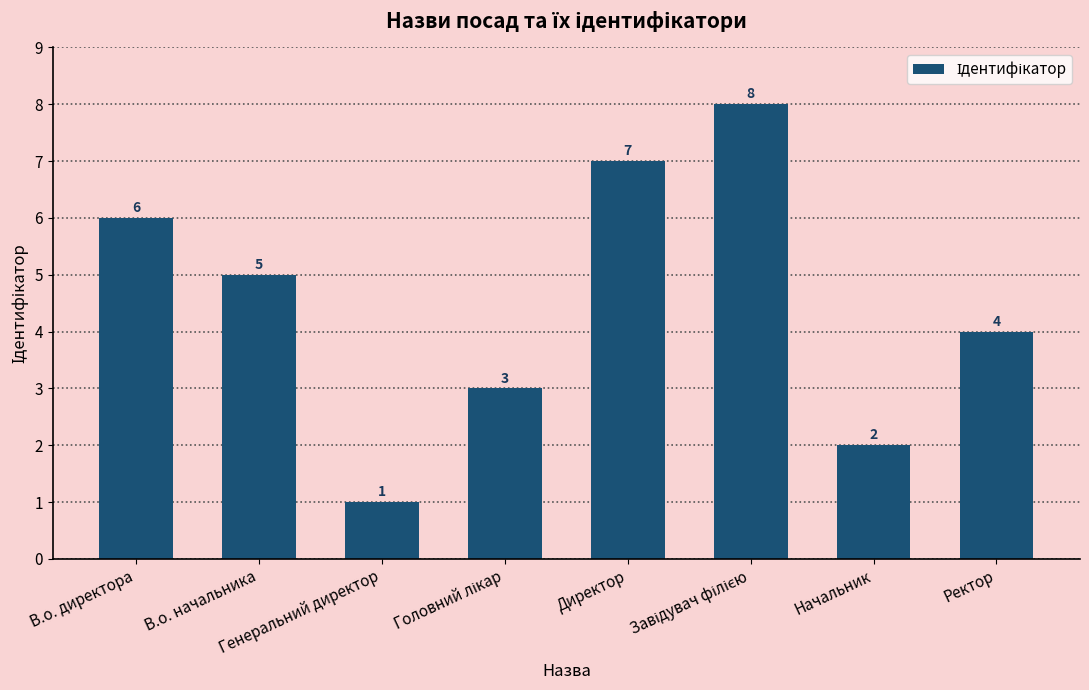

How many values are between 3 and 7?

5